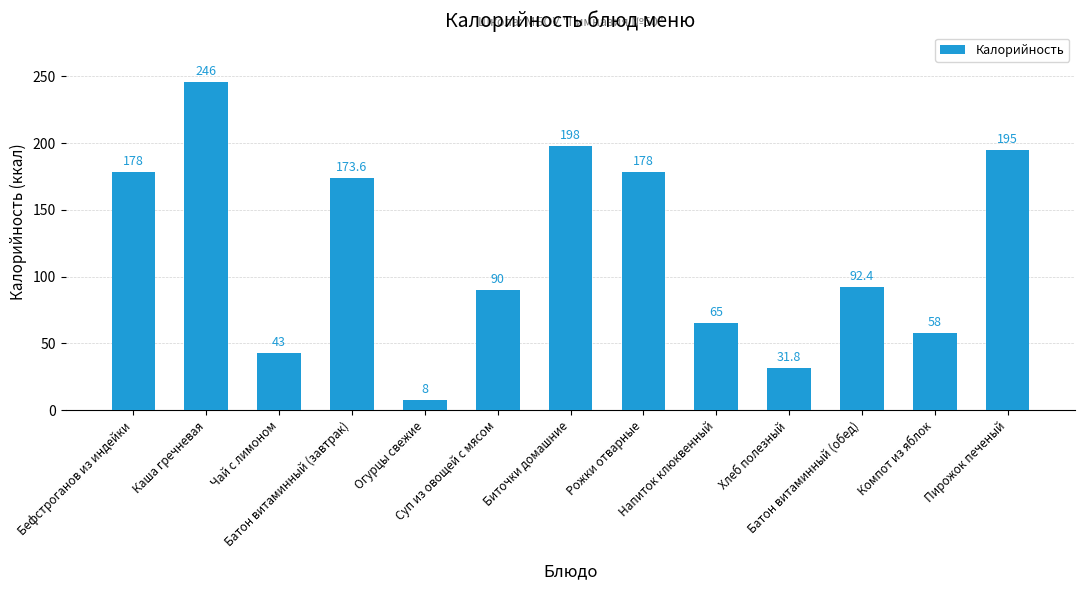

What is the minimum value shown in the chart?

8.0